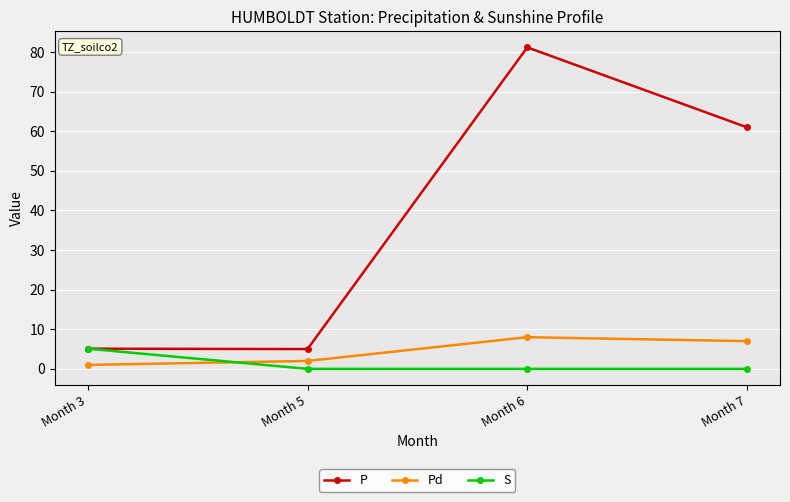

True or false: Pd and P cross at least once.

False